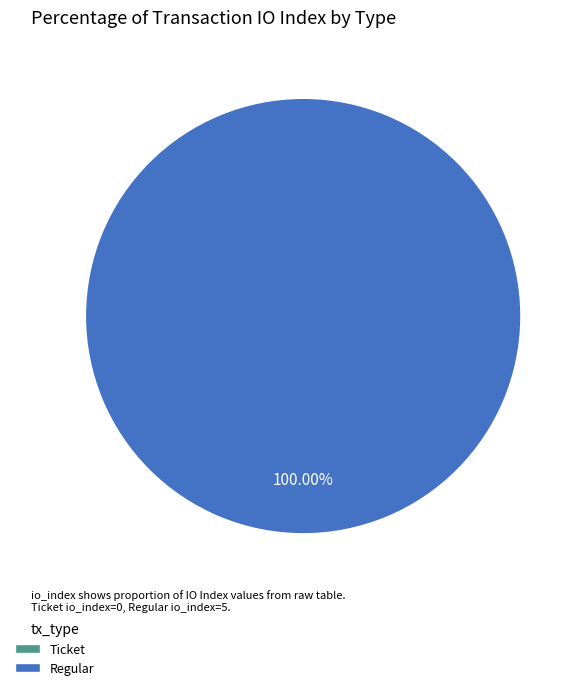

Is it true that Ticket (io_index=0) is 1% of the pie?

False